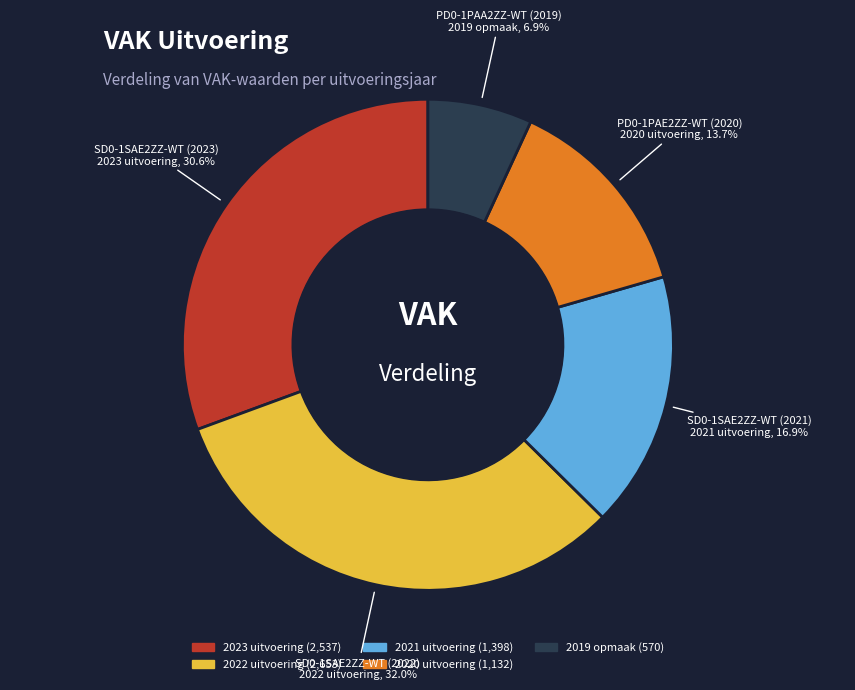

Approximately how many times larger is the value at 2019 opmaak compared to 2022 uitvoering?

0.2